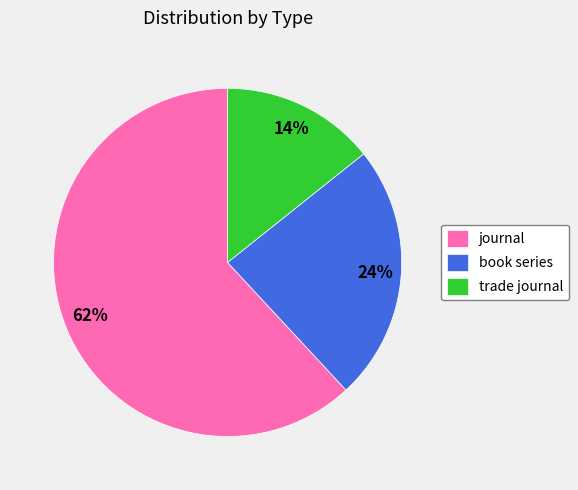

Is it true that book series is 32% of the pie?

False